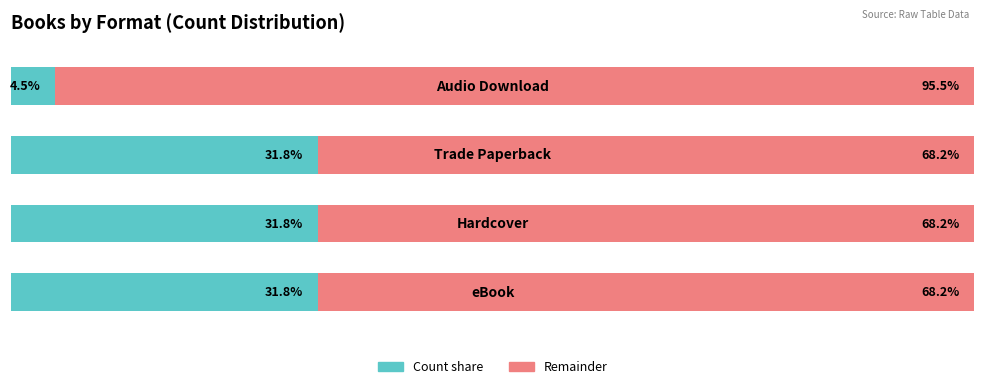

What is the value of the Married bar at the 3rd from the left?

31.8